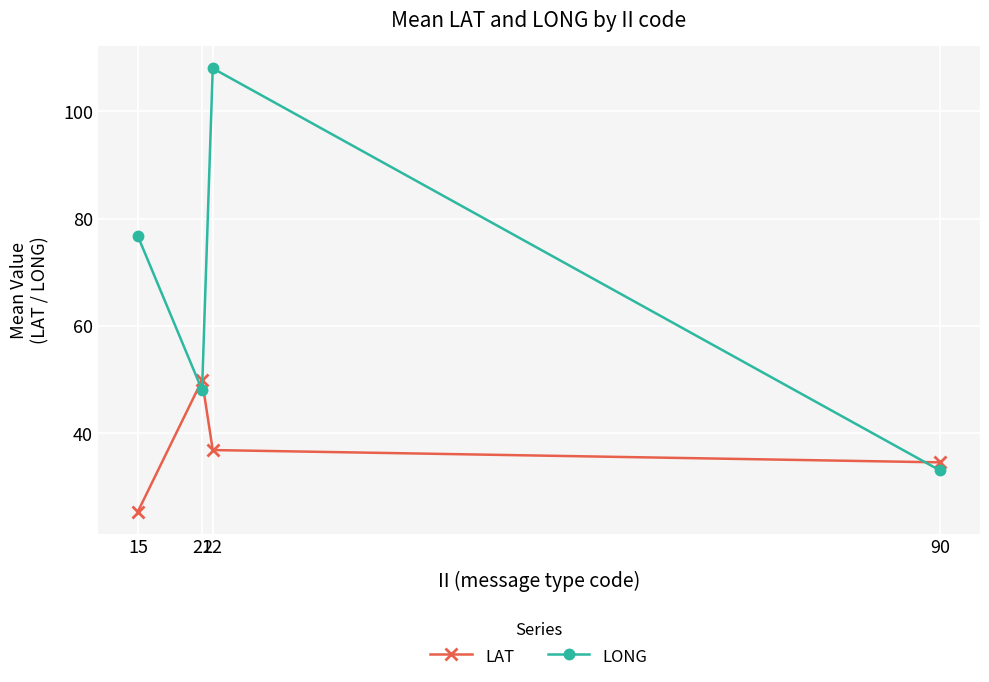

Where is the first local maximum for LONG?

22